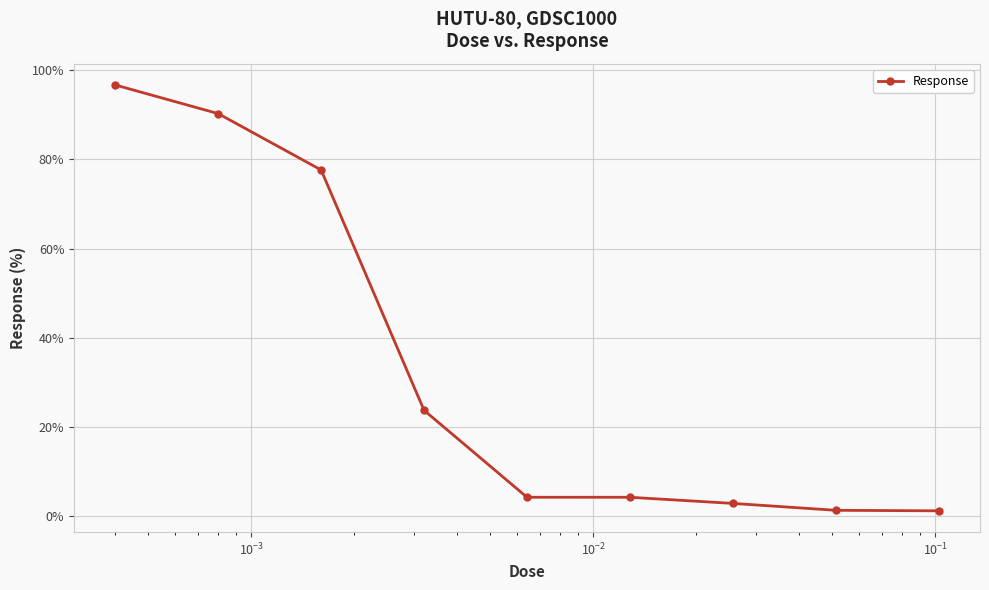

What is the difference between the maximum and second lowest values?

95.5